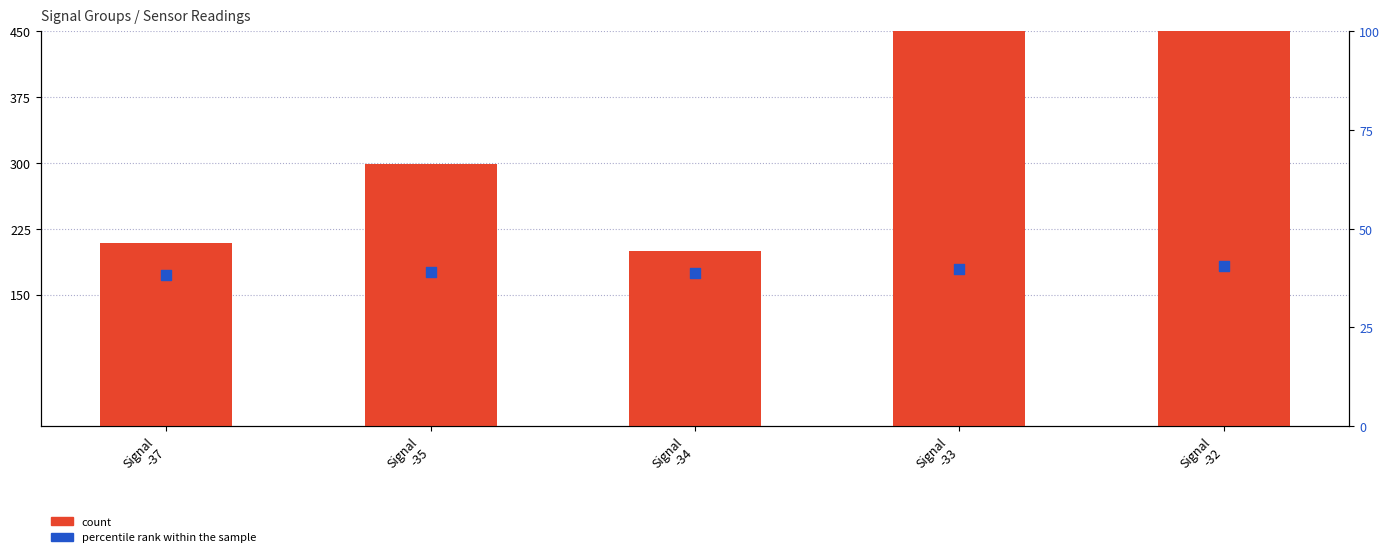

Which series contains the lowest Y value?

percentile rank within the sample